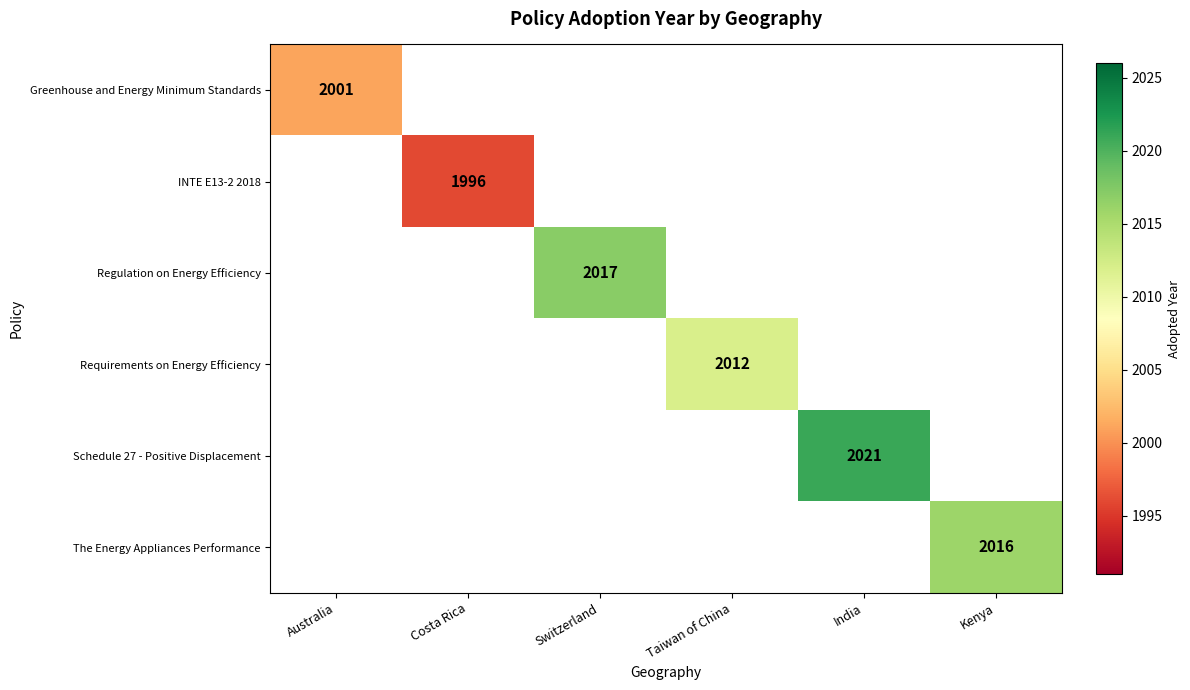

What is the minimum value shown in the chart?

1996.0